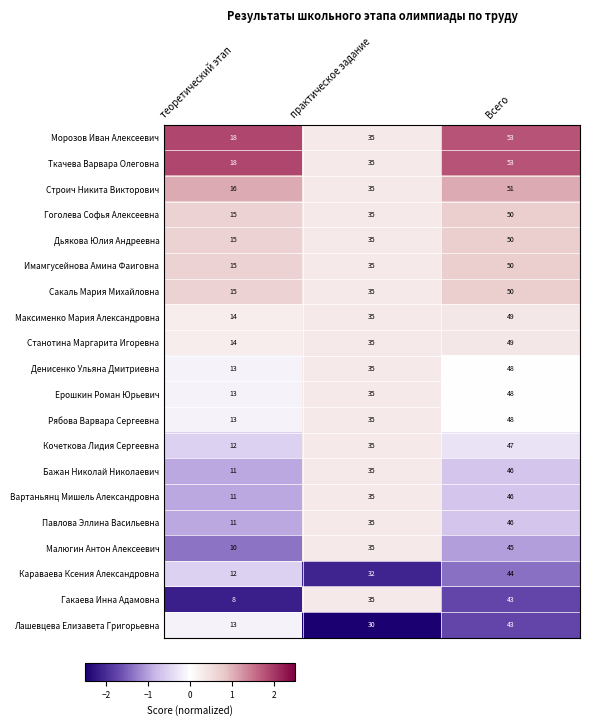

What is the difference between the maximum and minimum values in the Бажан Николай Николаевич series?

35